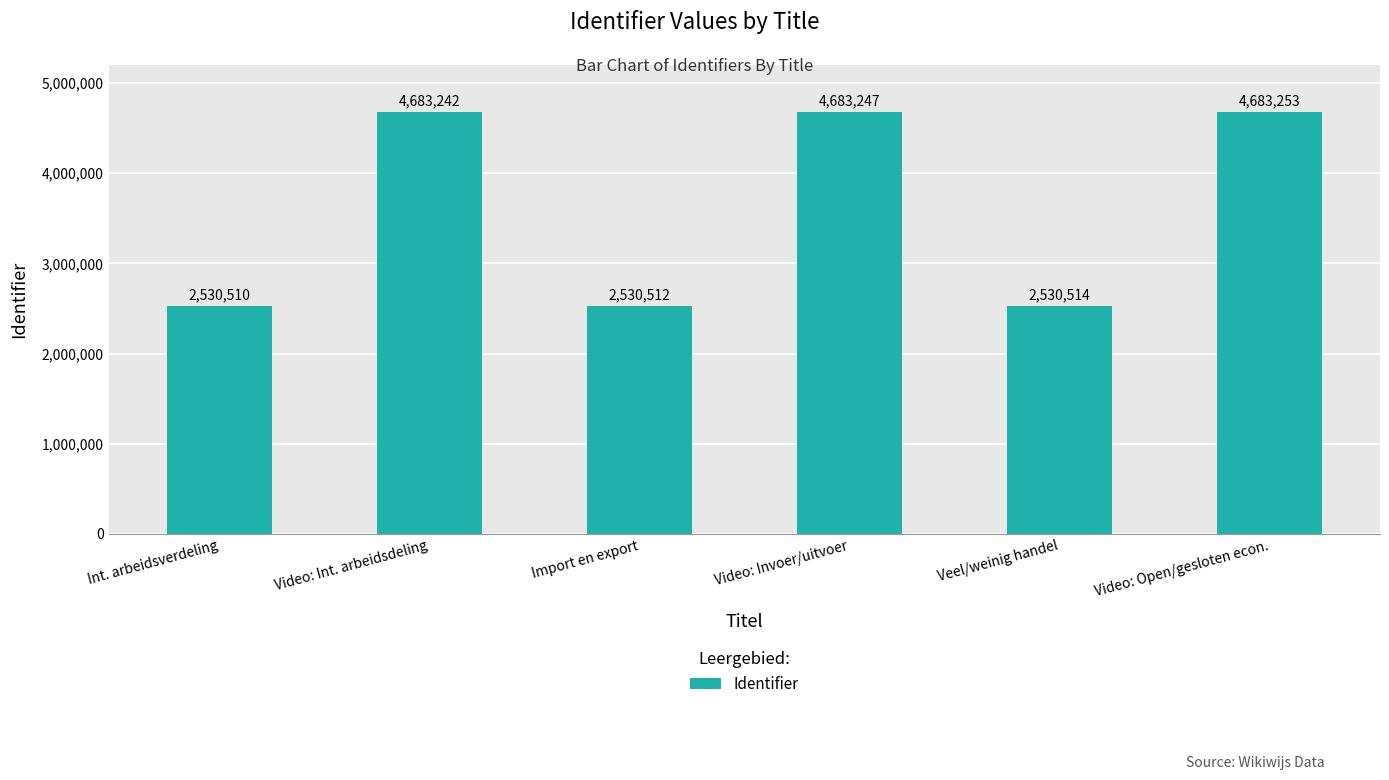

Rank the categories by value from highest to lowest.

Video: Open/gesloten econ., Video: Invoer/uitvoer, Video: Int. arbeidsdeling, Veel/weinig handel, Import en export, Int. arbeidsverdeling